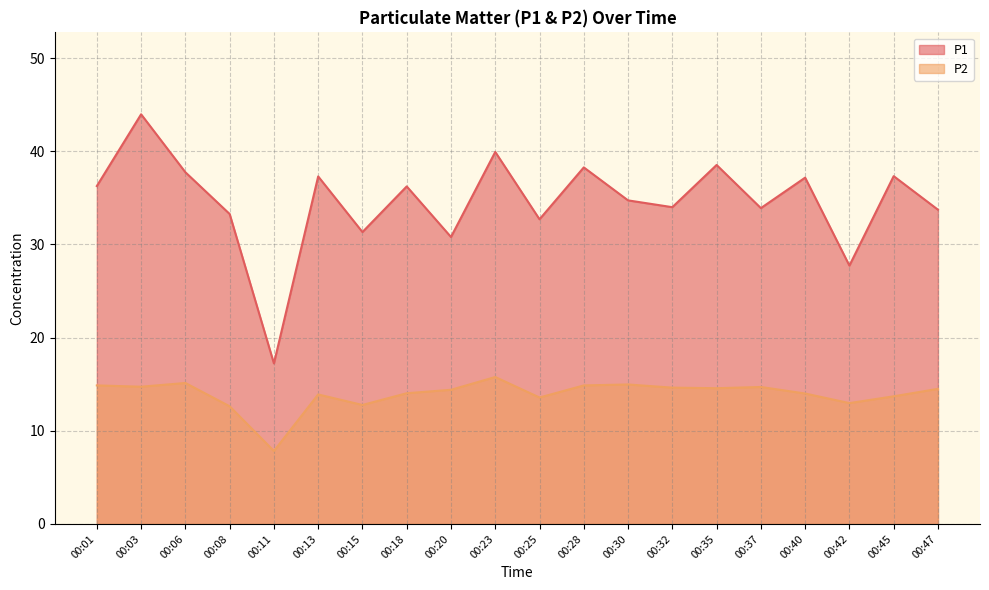

What is the value of the P1 point at the 2nd from the left?

44.0